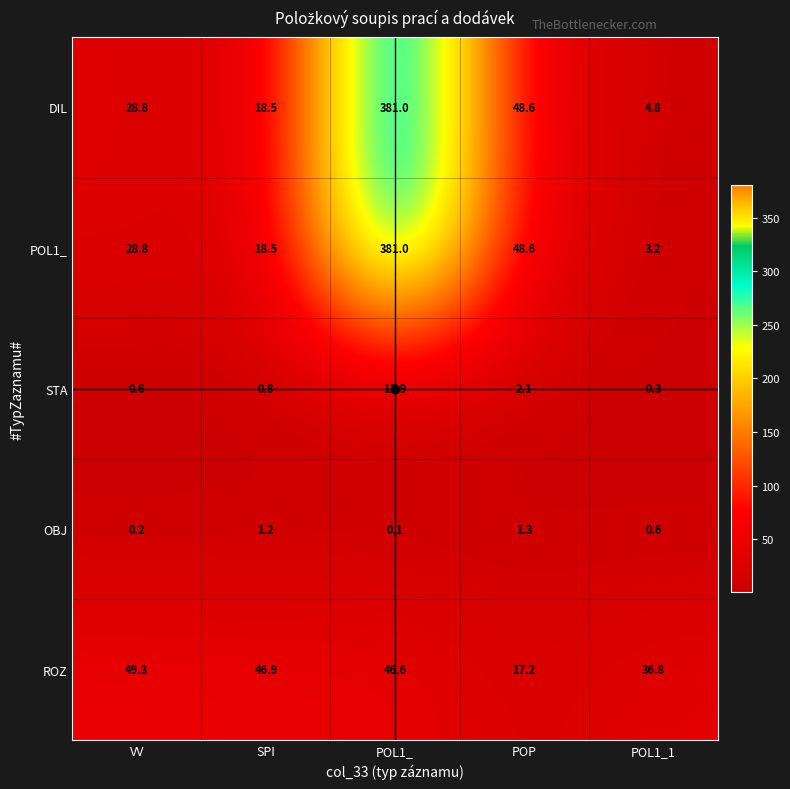

At how many categories does at least one series exceed 228?

1